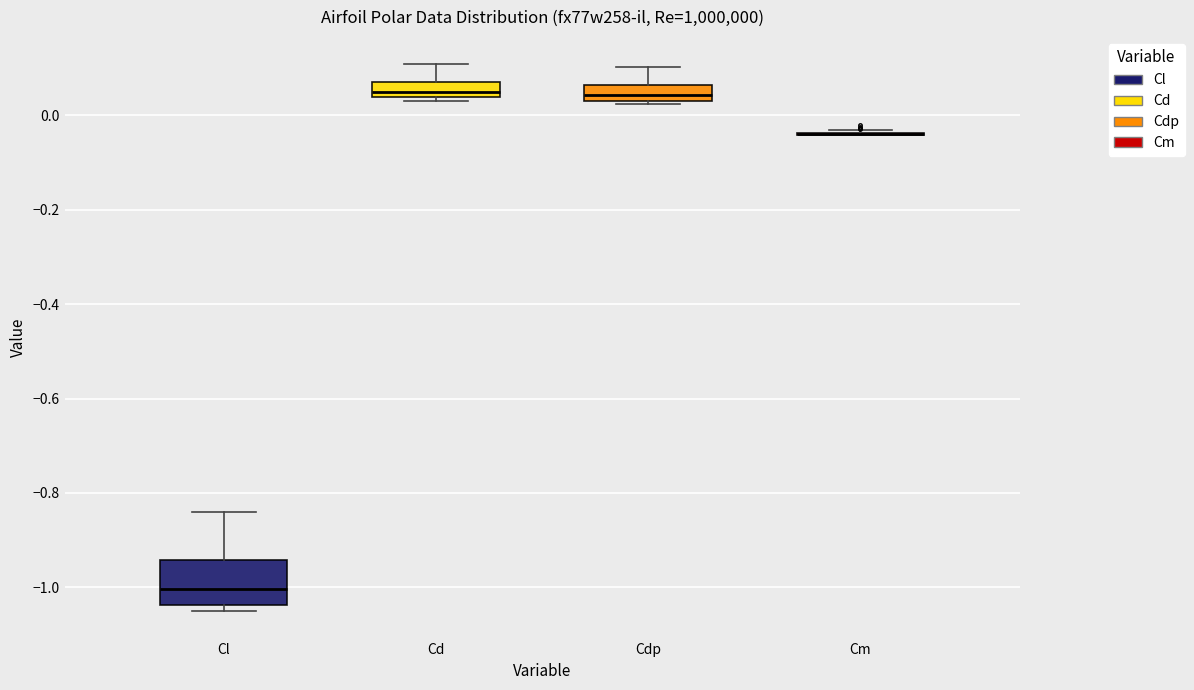

Reading left to right, read every box against the y-axis: the position of its median line, the range the box covers, and the ends of its whiskers. The values are not printed on the chart, so give them approximately, as read against the axis.

Cl: median -1.00, box -1.04 to -0.94, whiskers -1.06 to -0.84
Cd: median 0.04 (inside the box), box 0.04 to 0.08, whiskers 0.04 (just below the box's lower edge) to 0.10
Cdp: median 0.04 (inside the box), box 0.04 to 0.06, whiskers 0.02 to 0.10
Cm: box collapsed to a line at -0.04, whiskers -0.04 to -0.04